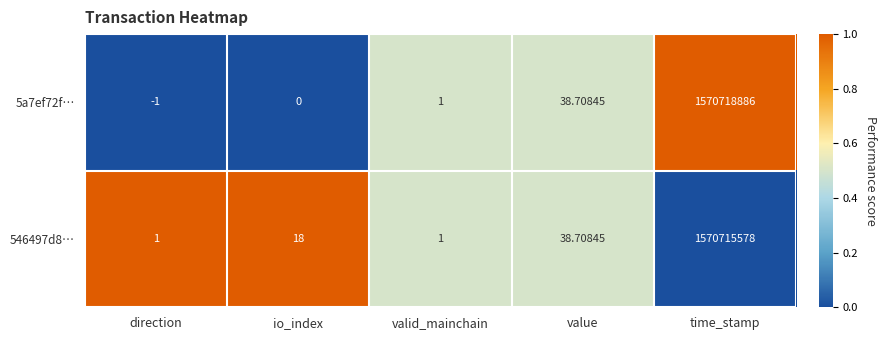

Where is 546497d8… nearest to the value 785357789?

value